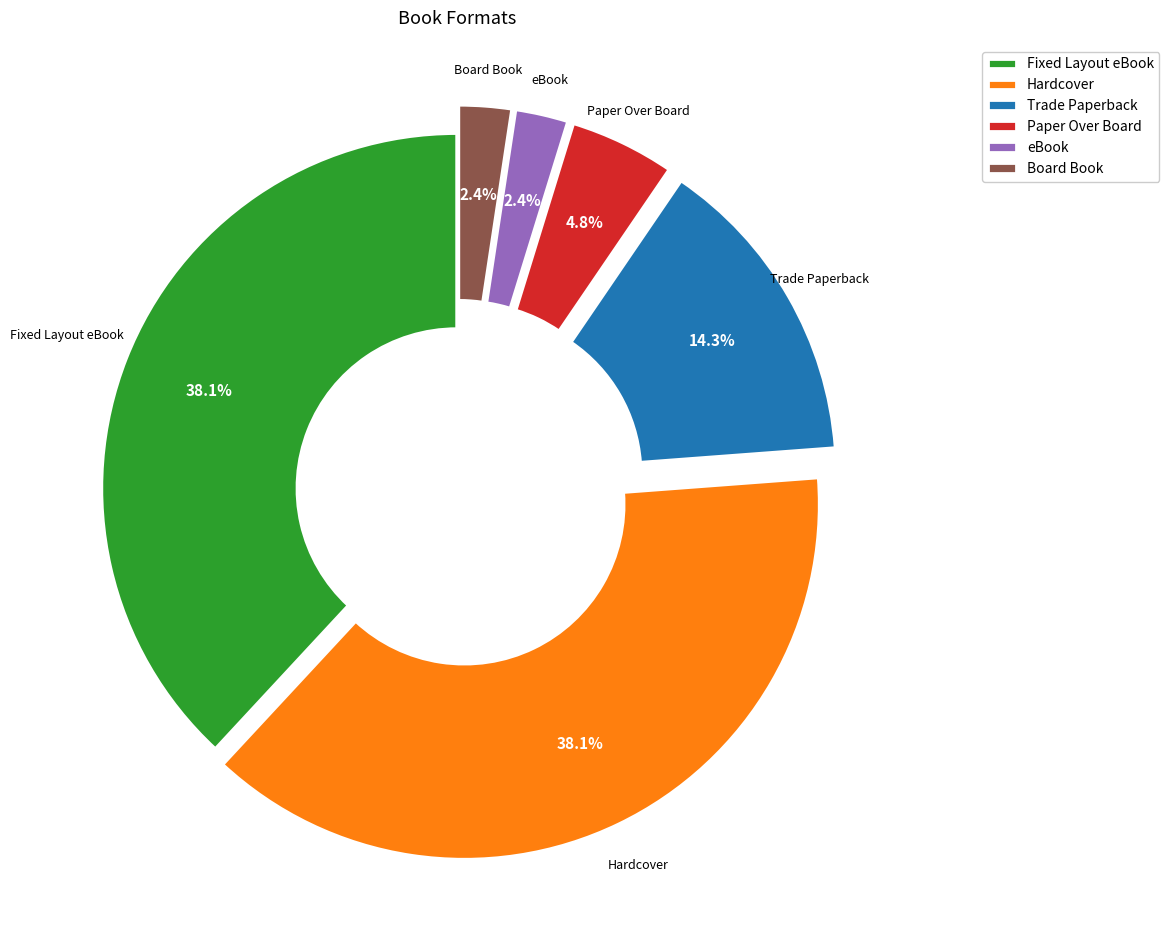

Is there a majority slice in this chart?

No